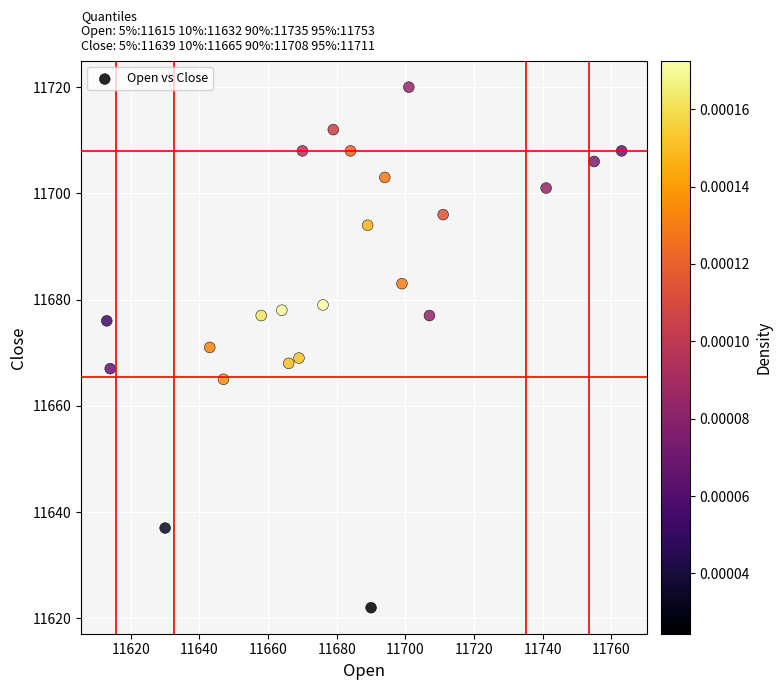

What is the range of Y values (max minus min)?

98